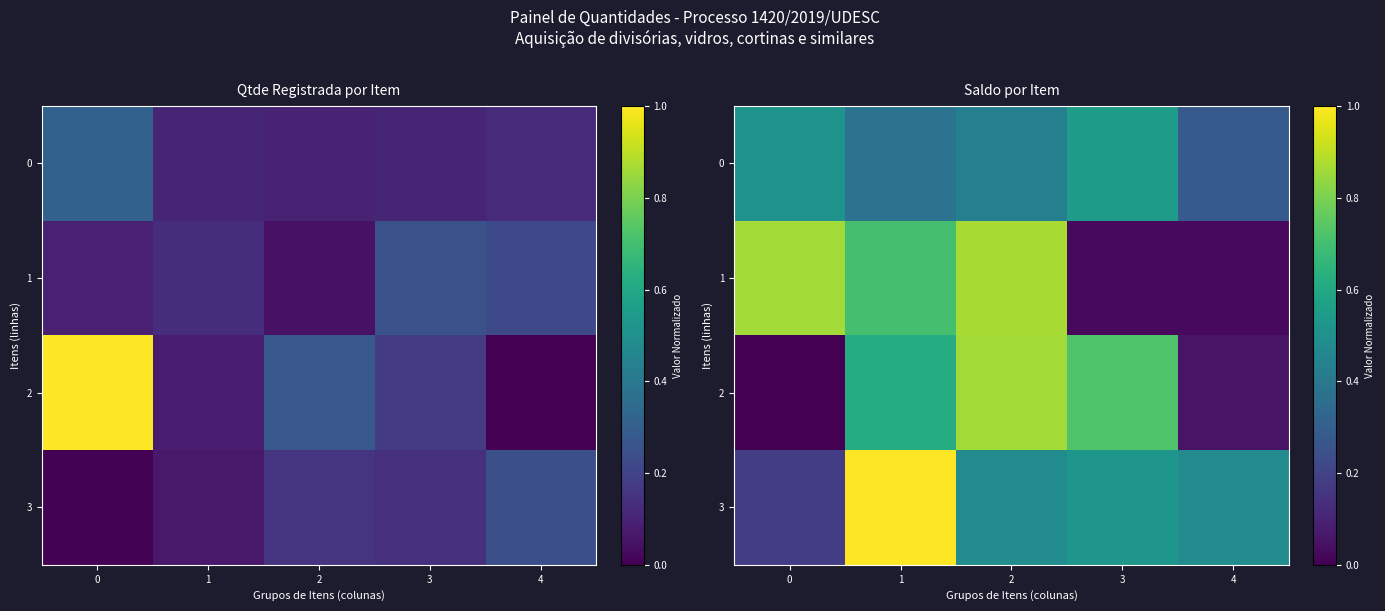

Which series has the largest range (max minus min)?

2